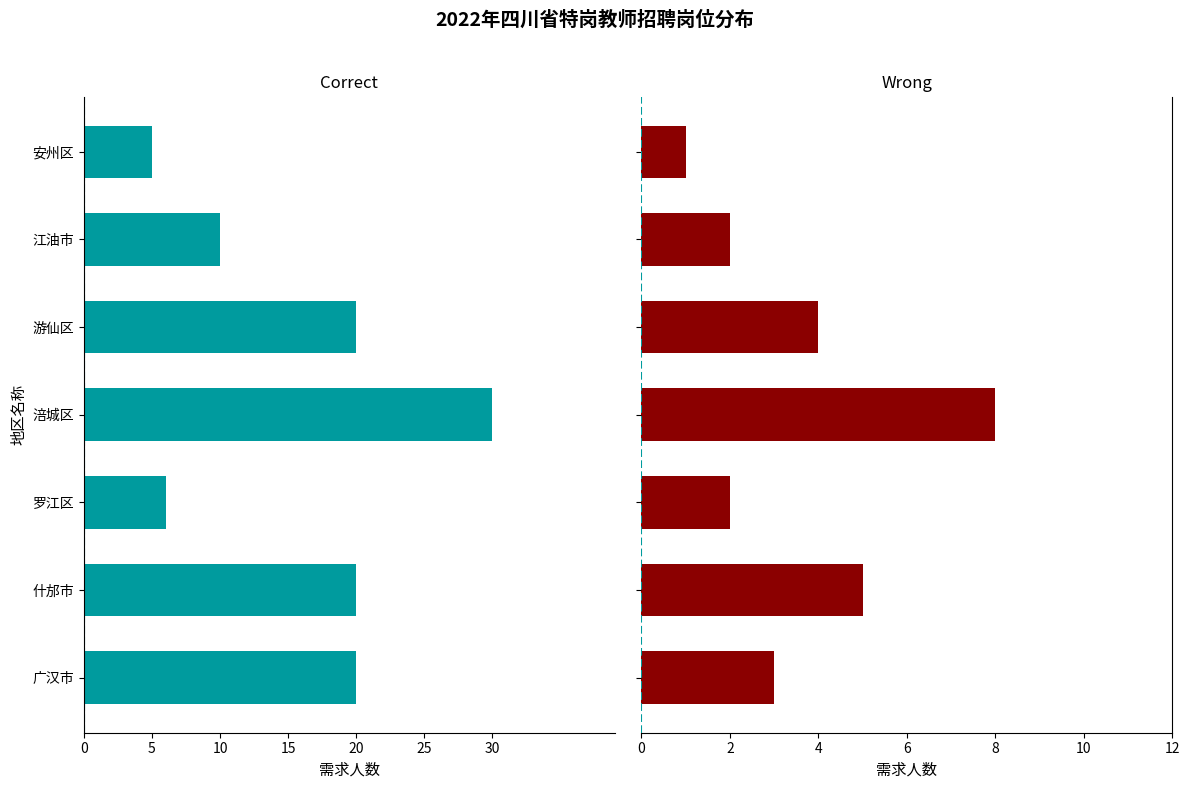

At how many categories does at least one series exceed -21?

7